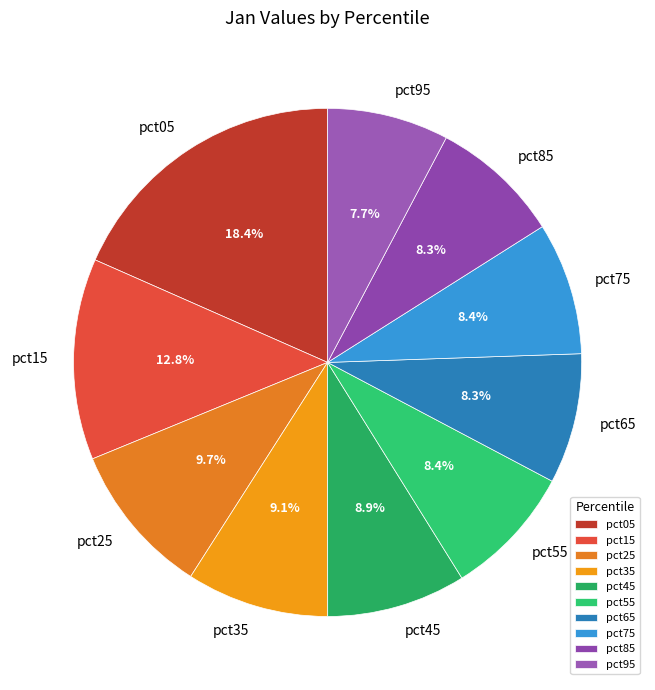

To the nearest percent, what is the difference between the pct65 and pct35 slice percentages?

1%